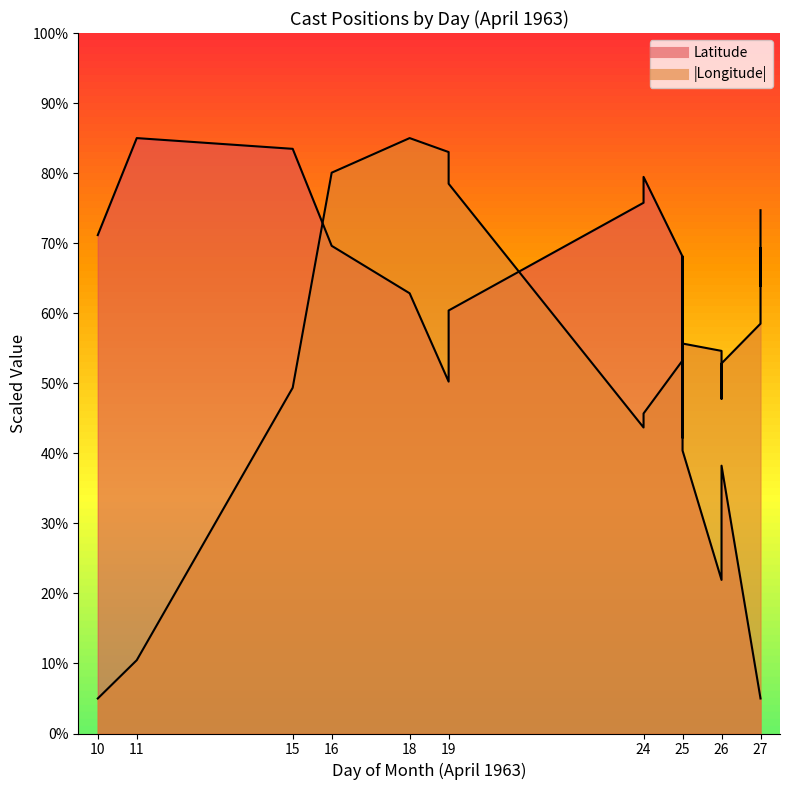

What is the lowest value of the Longitude series?

5.0